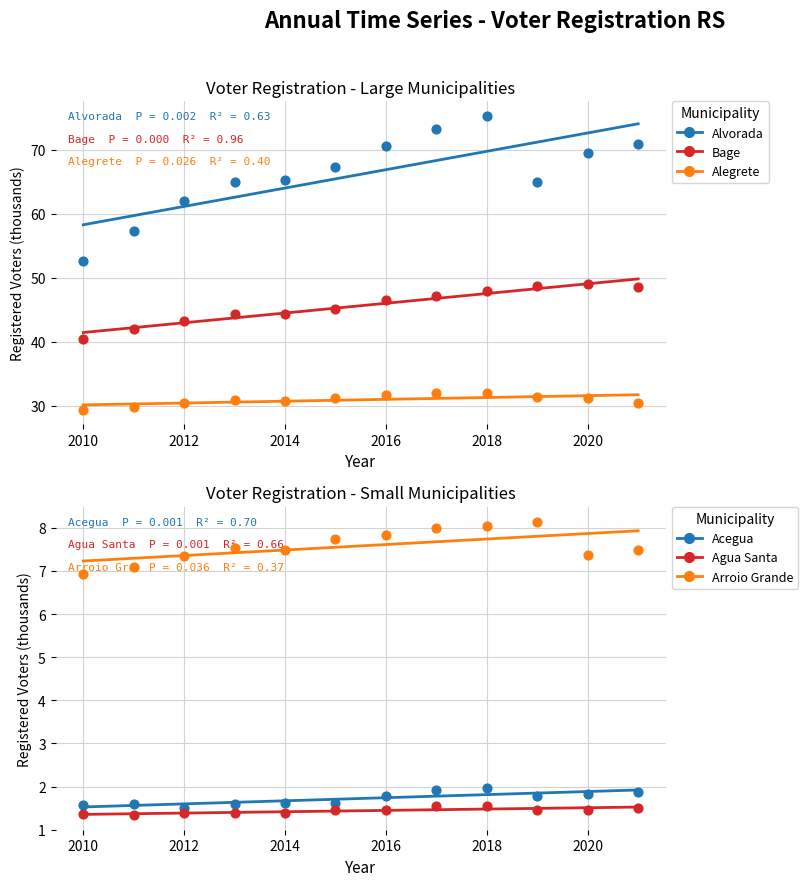

What are all the series names shown in the legend?

Alvorada, Bage, Alegrete, Acegua, Agua Santa, Arroio Grande